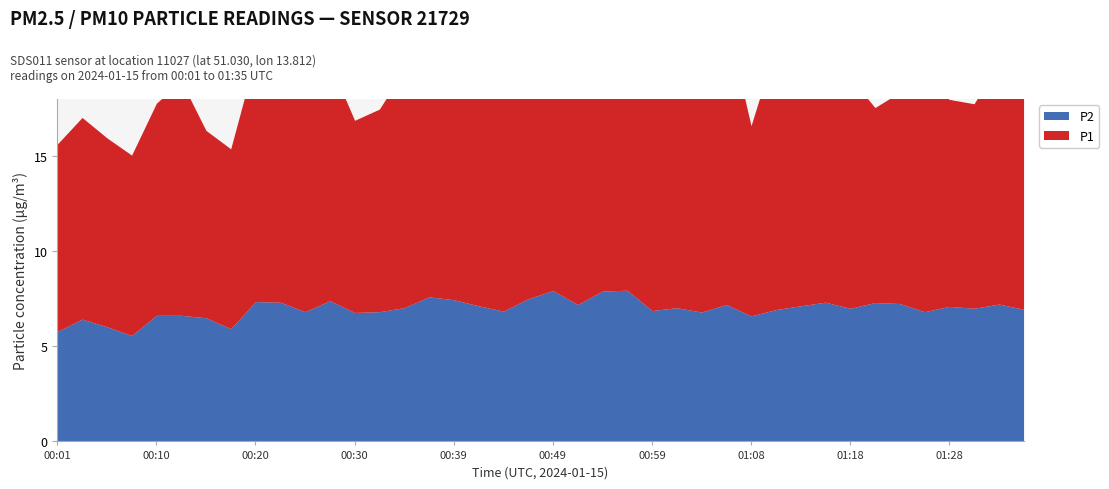

What is the label of the 32nd point from the right?

00:20